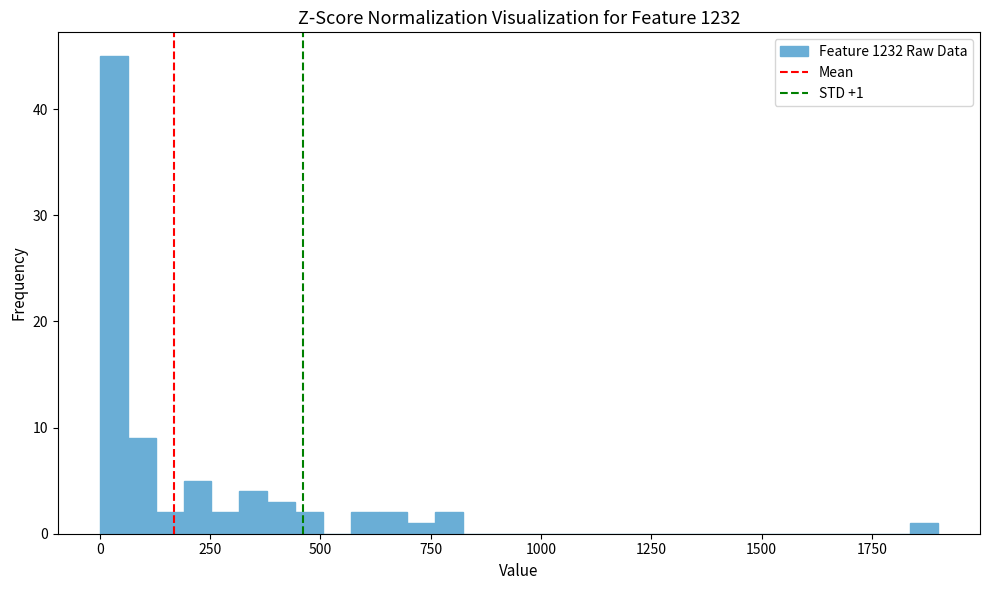

Read against the x-axis, roughly where is the centre of the tallest bar?

50